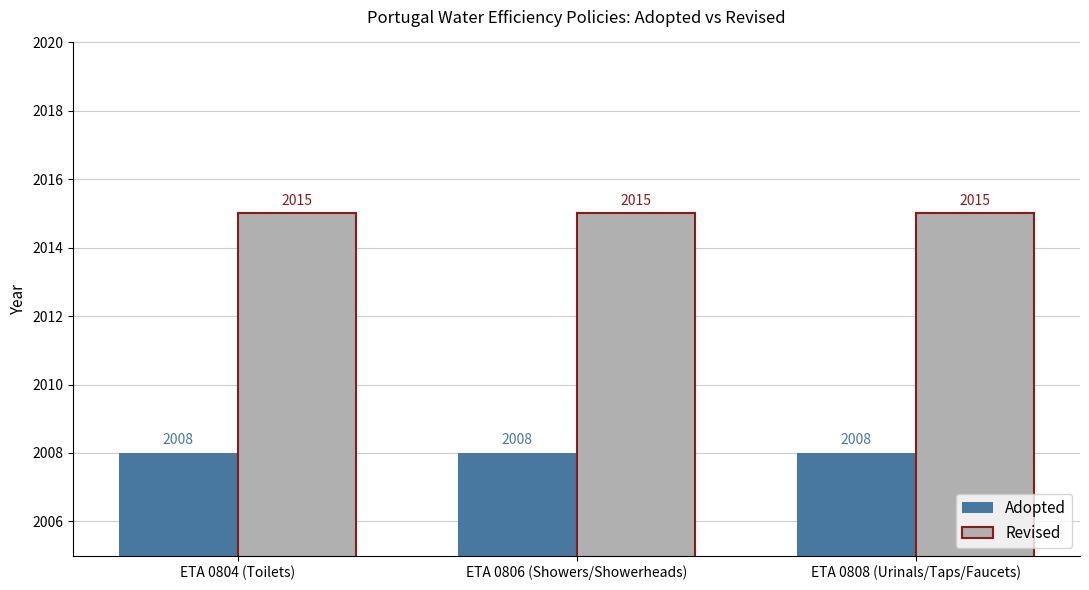

Is it true that Revised equals 511 at ETA 0804 (Toilets)?

False